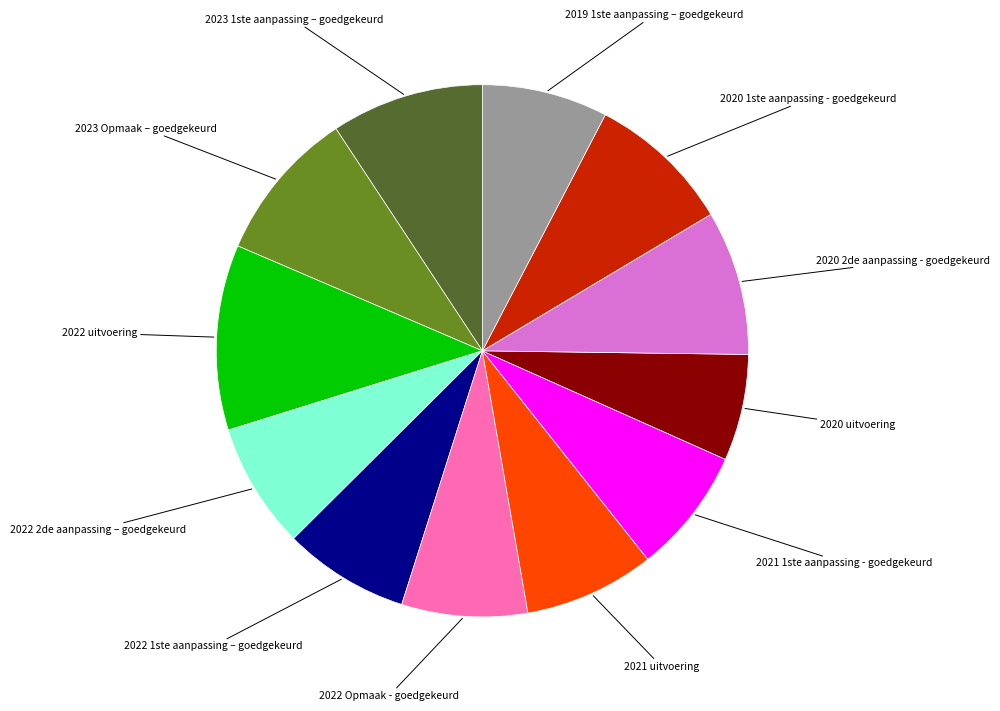

Is the sum of 2020 uitvoering and 2020 1ste aanpassing - goedgekeurd greater than half?

No